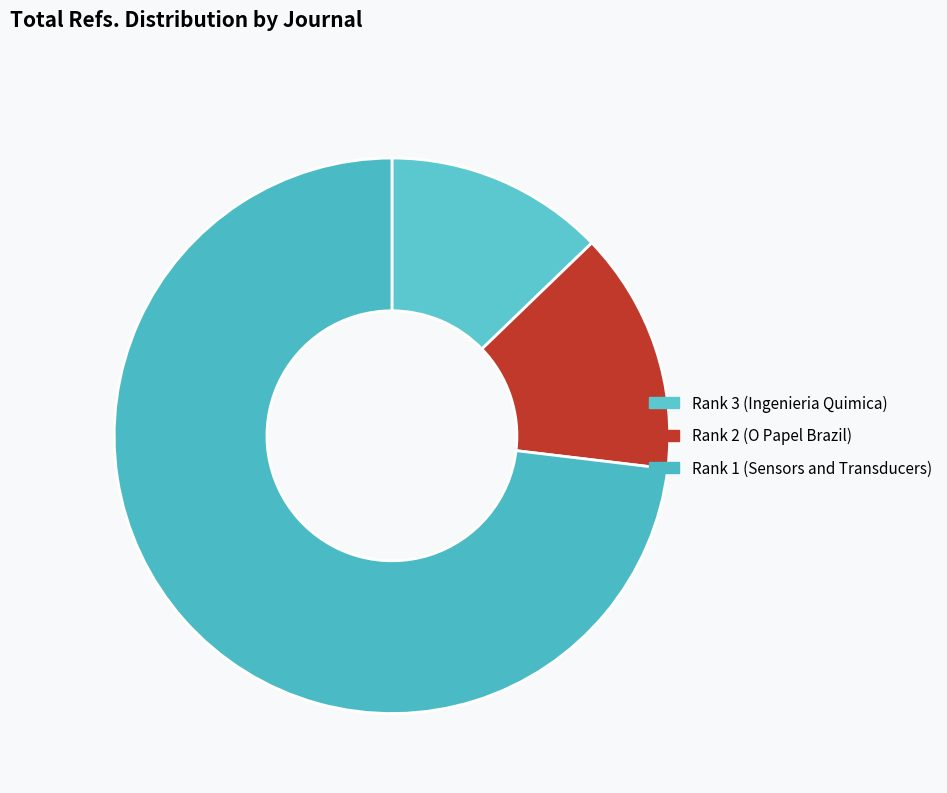

Is there a majority slice in this chart?

Yes